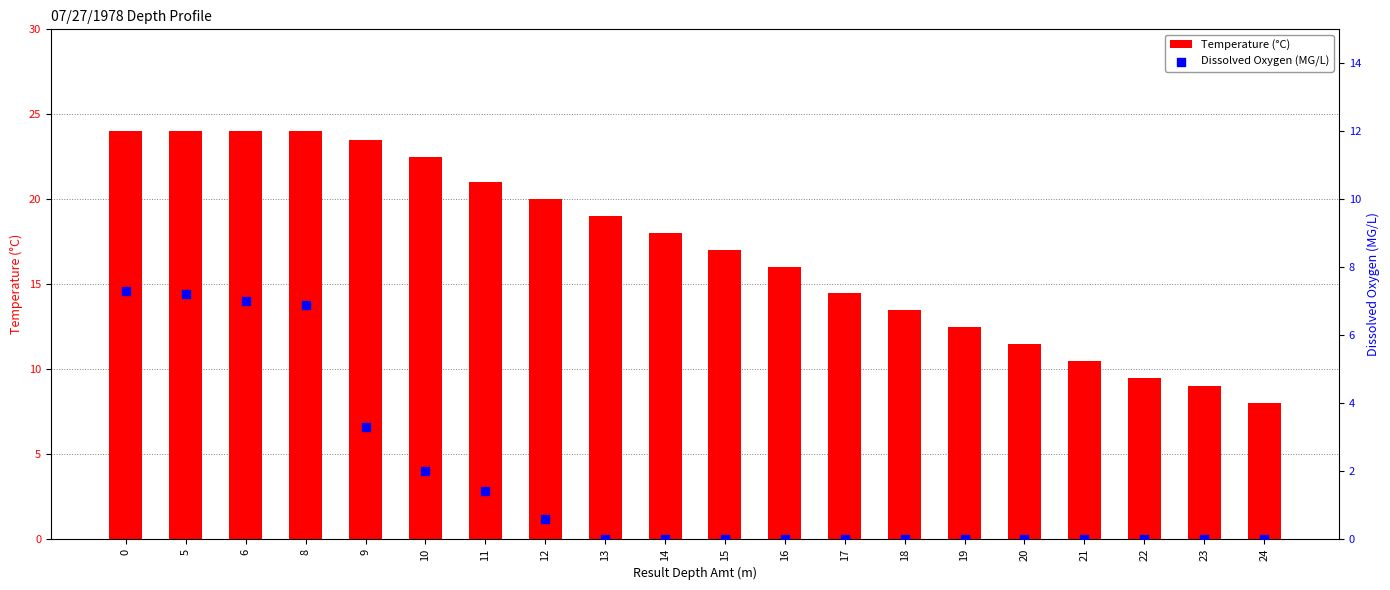

What are all the series names shown in the legend?

Temperature (°C), Dissolved Oxygen (MG/L)